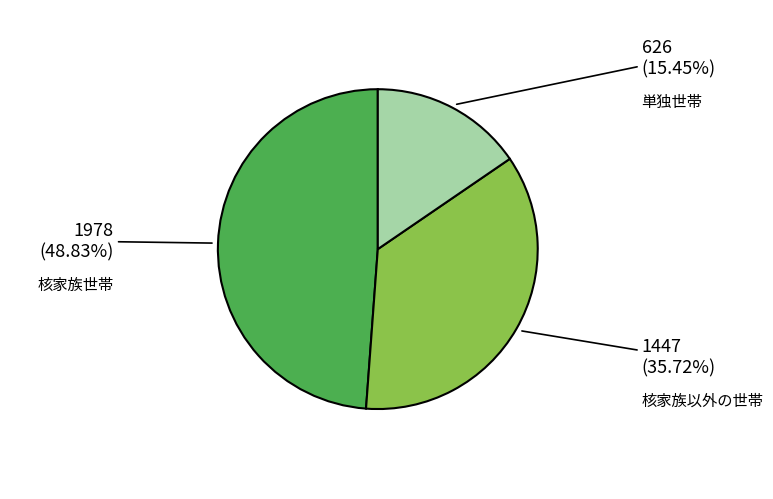

Is there any slice that represents more than half of the pie?

No